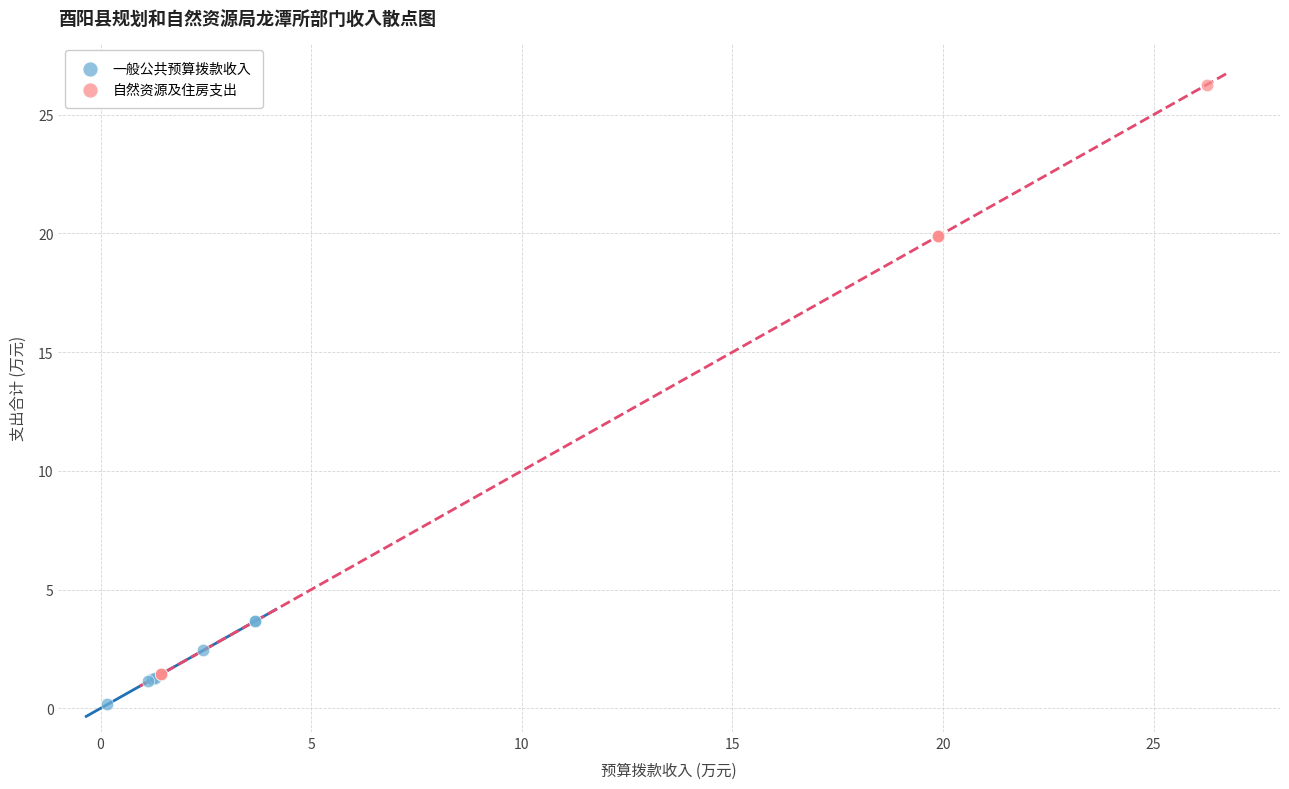

Which series has the largest Y range (max minus min)?

自然资源及住房支出